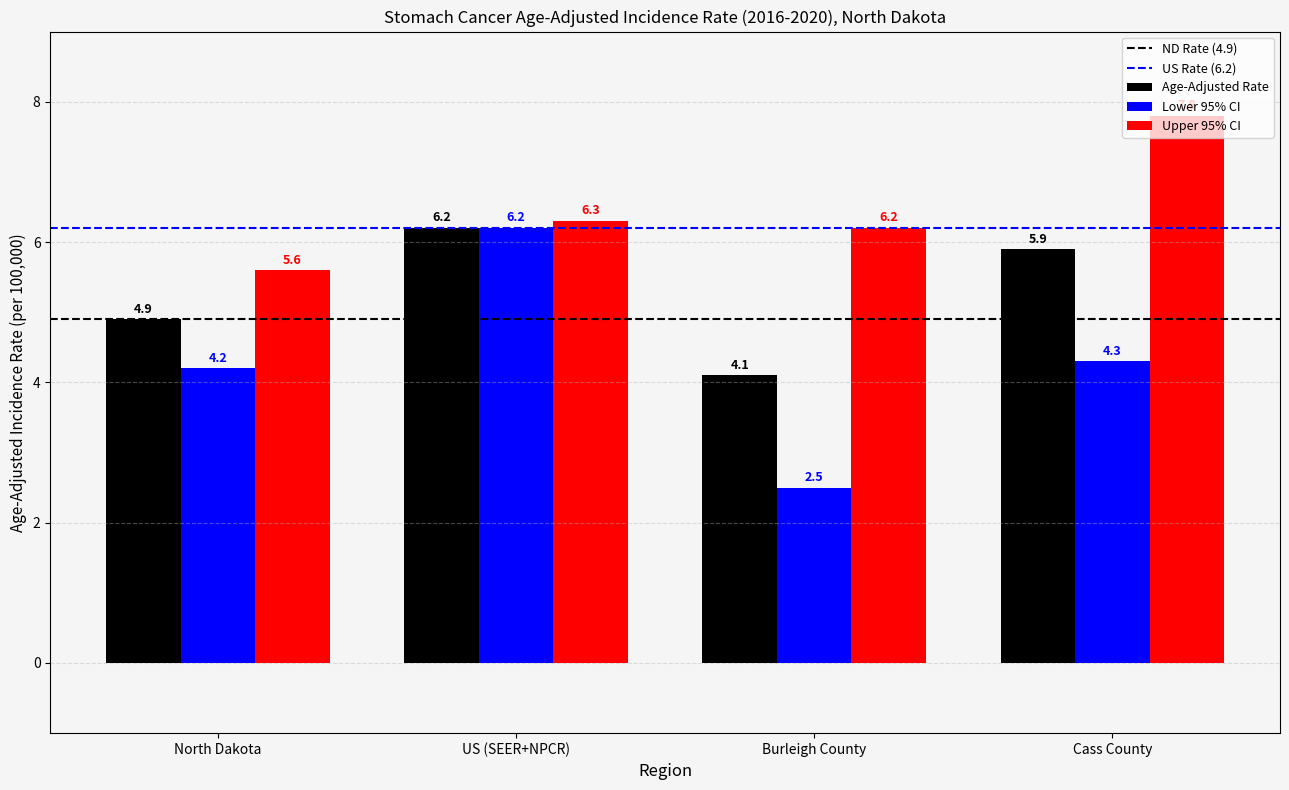

At which label does Age-Adjusted Rate first exceed 5?

US (SEER+NPCR)